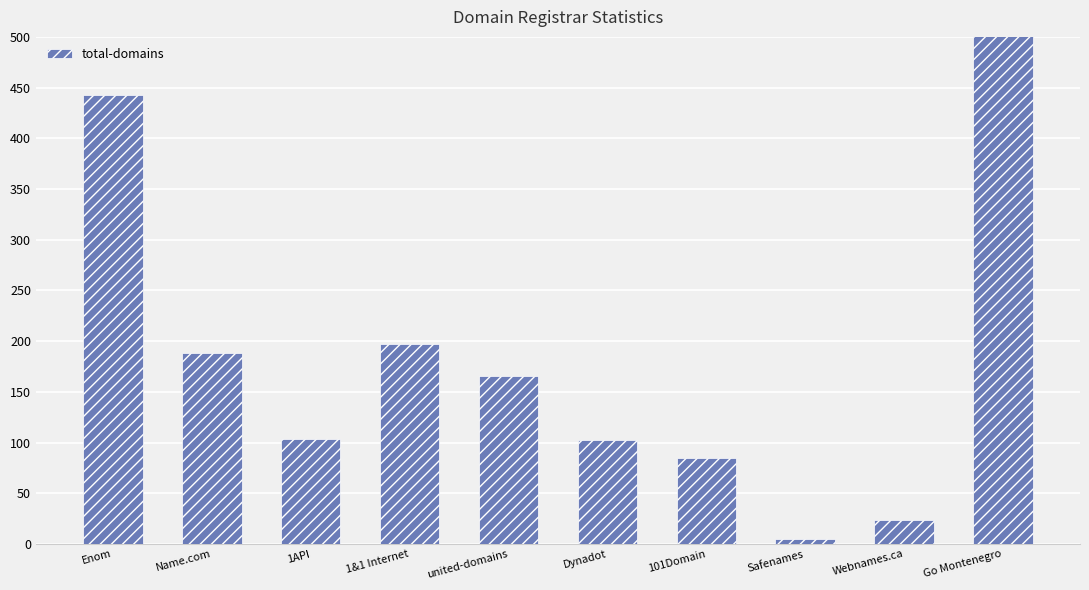

Reading left to right, transcribe all the data shown in this chart.

Enom=443	Name.com=188	1API=104	1&1 Internet=197	united-domains=166	Dynadot=103	101Domain=85	Safenames=5	Webnames.ca=24	Go Montenegro=1152